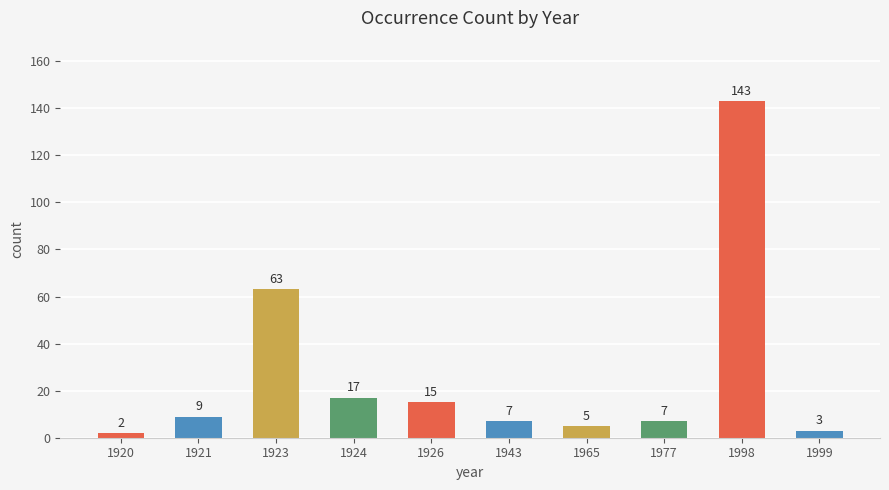

What is the change in value from 1921 to 1999?

-6